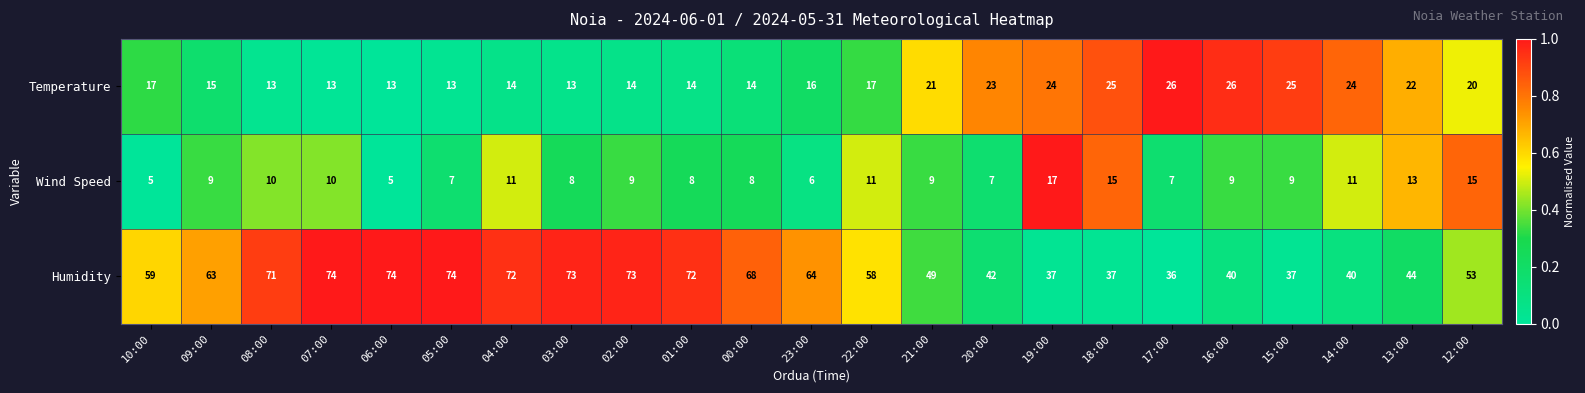

At 09:00, list the series in order from largest to smallest.

Humidity, Temperature, Wind Speed